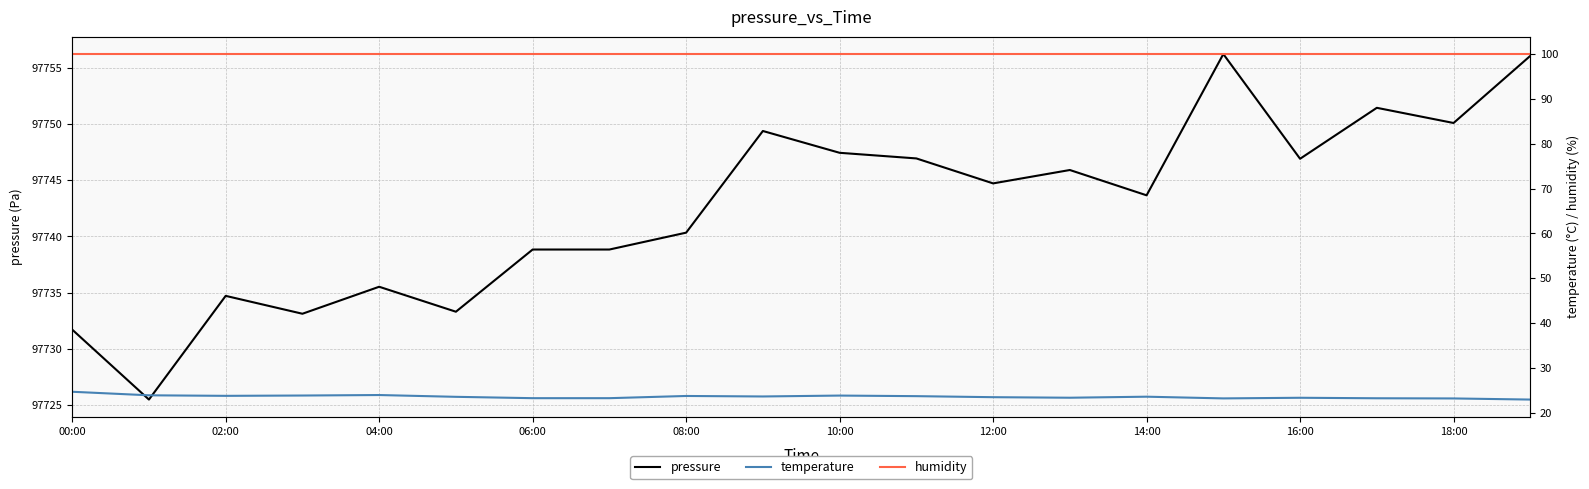

What is the total value across all series at 00:00?

97856.4